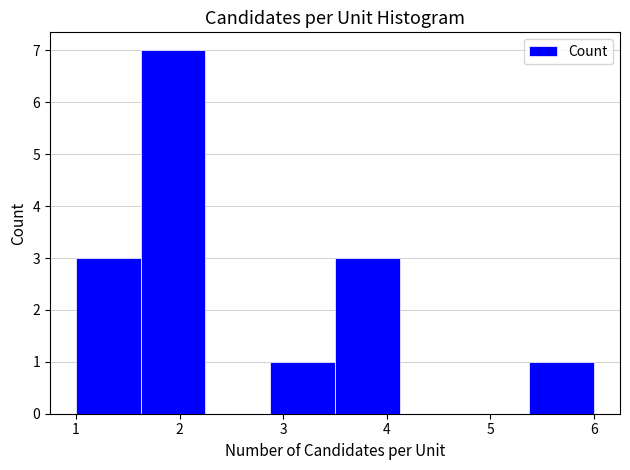

Reading left to right, list every bar in this chart as the range it spans on the x-axis followed by its height. Neither the bar edges nor the heights are printed on the chart, so give them approximately, as read against the axes.

1.0 to 1.6: 3
1.6 to 2.3: 7
2.3 to 2.9: 0
2.9 to 3.5: 1
3.5 to 4.1: 3
4.1 to 4.8: 0
4.8 to 5.4: 0
5.4 to 6.0: 1